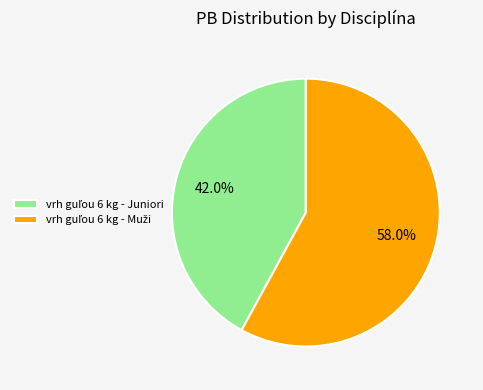

Which slice is the smallest?

vrh guľou 6 kg - Juniori